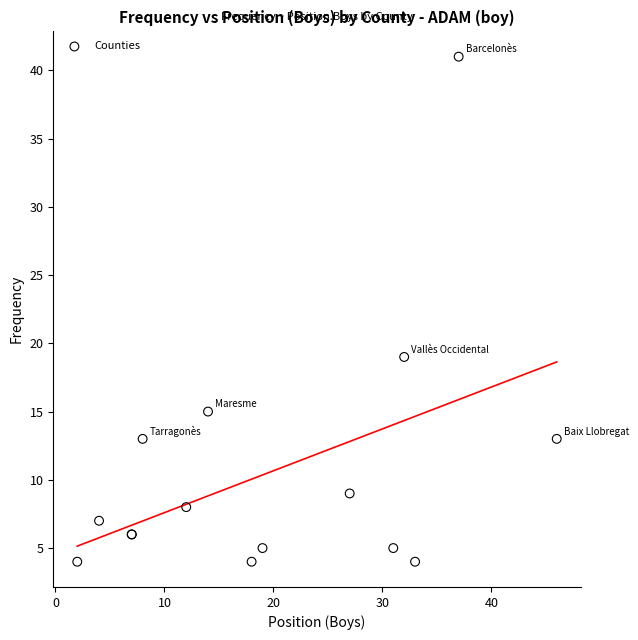

What Y value in the scatter plot is closest to 22?

19